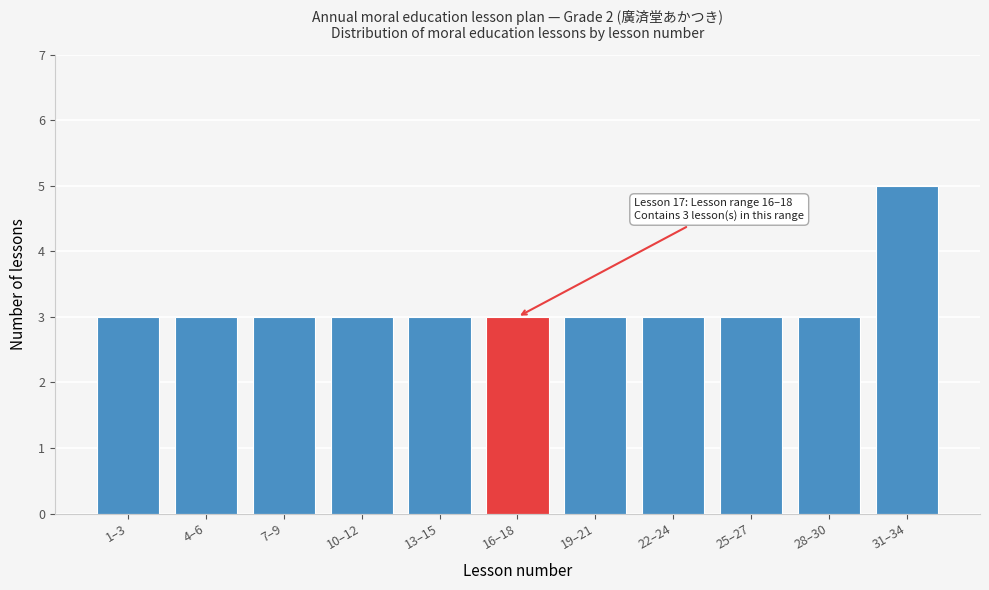

Reading right to left, what are all the values shown in this chart?

31–34=5	28–30=3	25–27=3	22–24=3	19–21=3	16–18=3	13–15=3	10–12=3	7–9=3	4–6=3	1–3=3